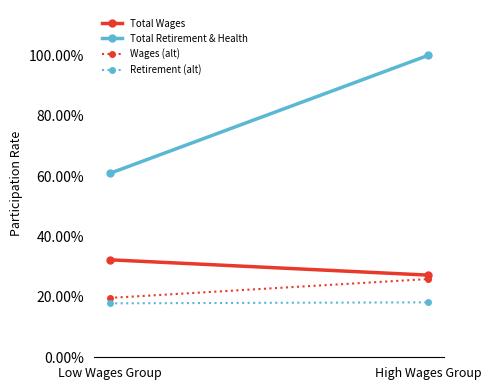

What is the spread (max minus min) of values at Low Wages Group?

0.4